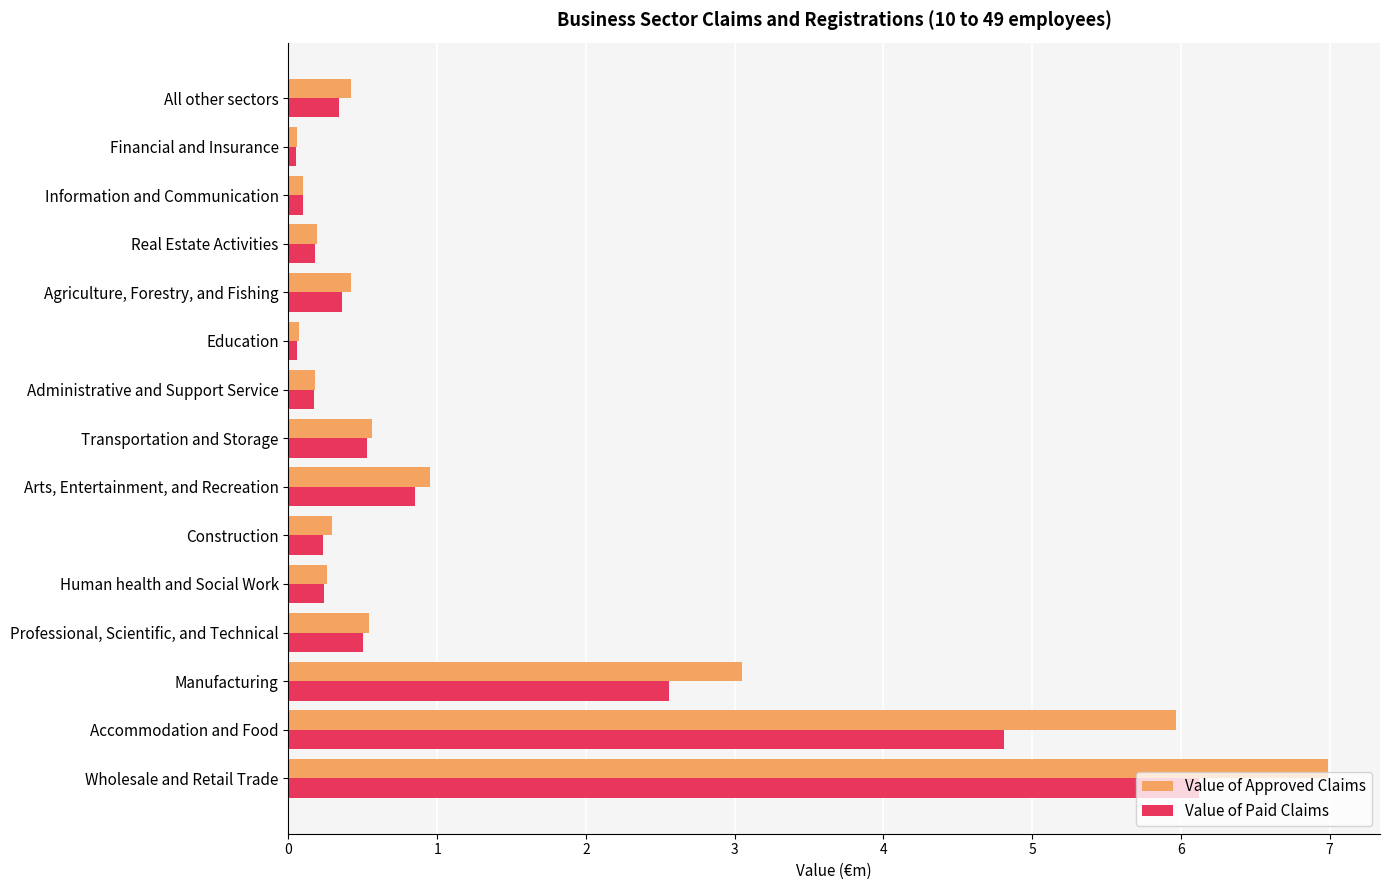

The Value of Approved Claims series shows 0.6 at Transportation and Storage. True or false?

True